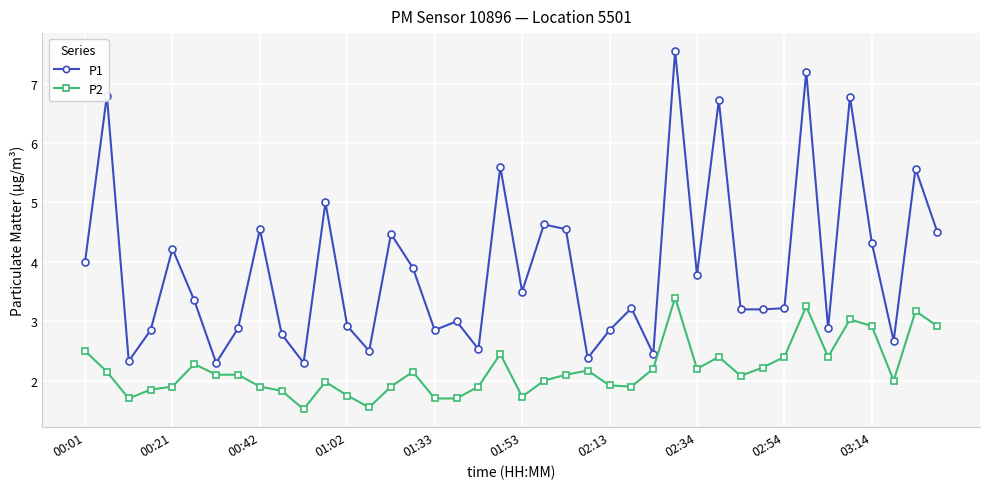

What is the lowest value of the P2 series?

1.5